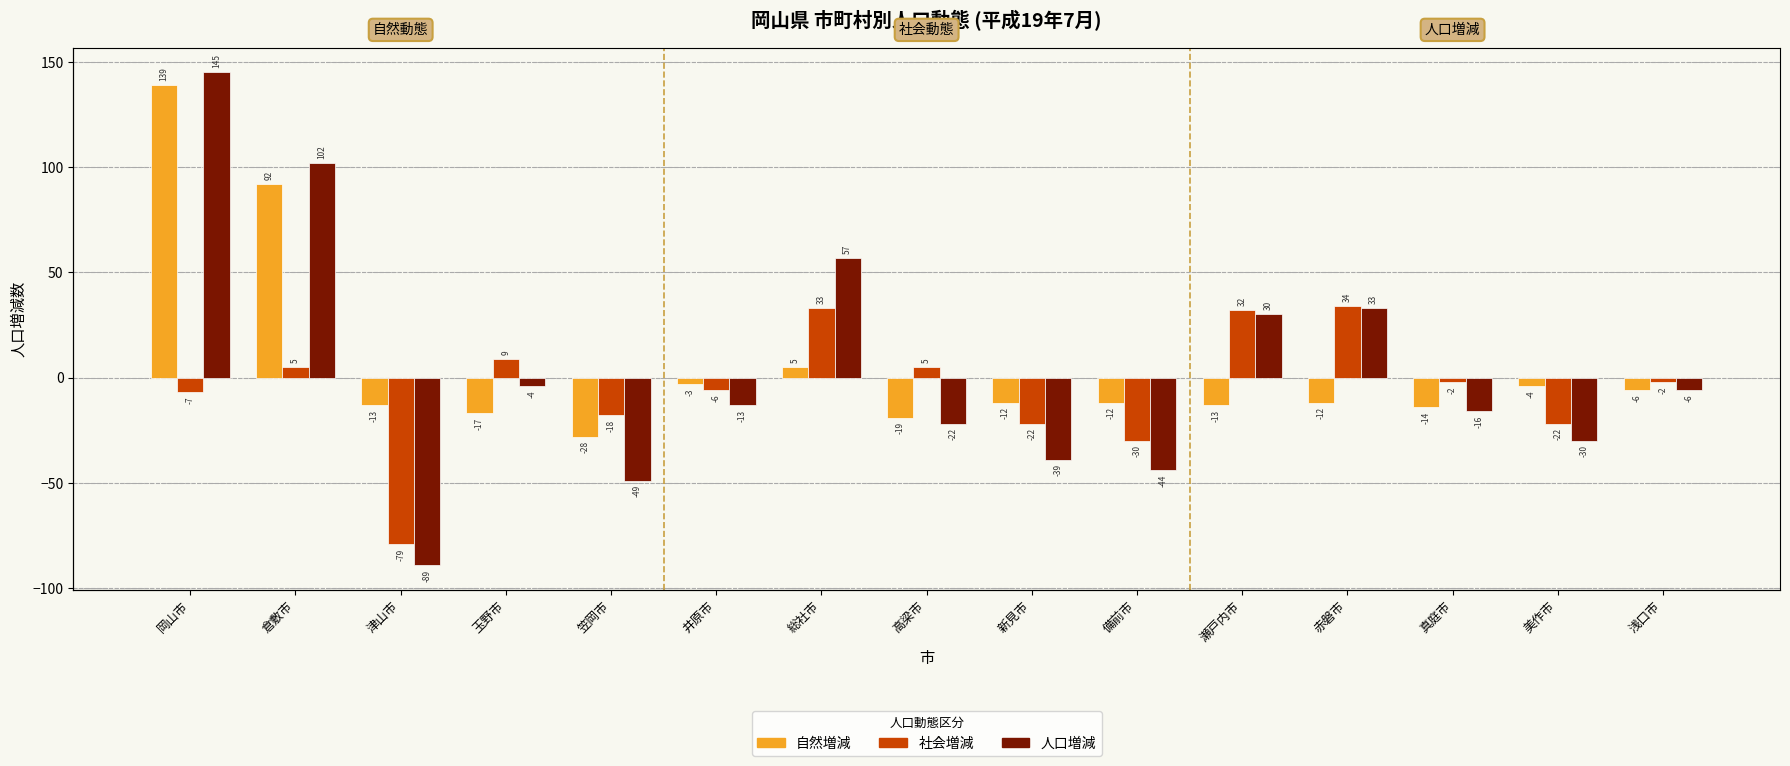

At which category does the chart reach its minimum across all series?

津山市